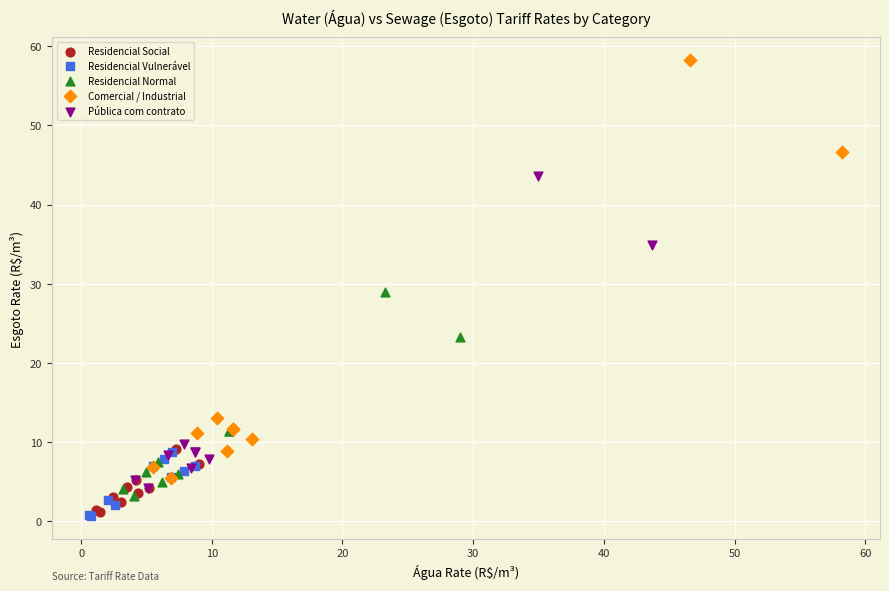

What are all the series names shown in the legend?

Residencial Social, Residencial Vulnerável, Residencial Normal, Comercial / Industrial, Pública com contrato